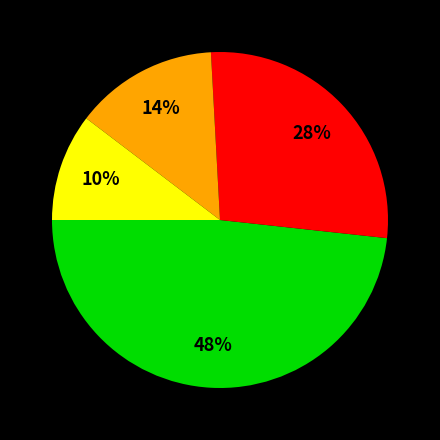

Is there any slice that represents more than half of the pie?

No